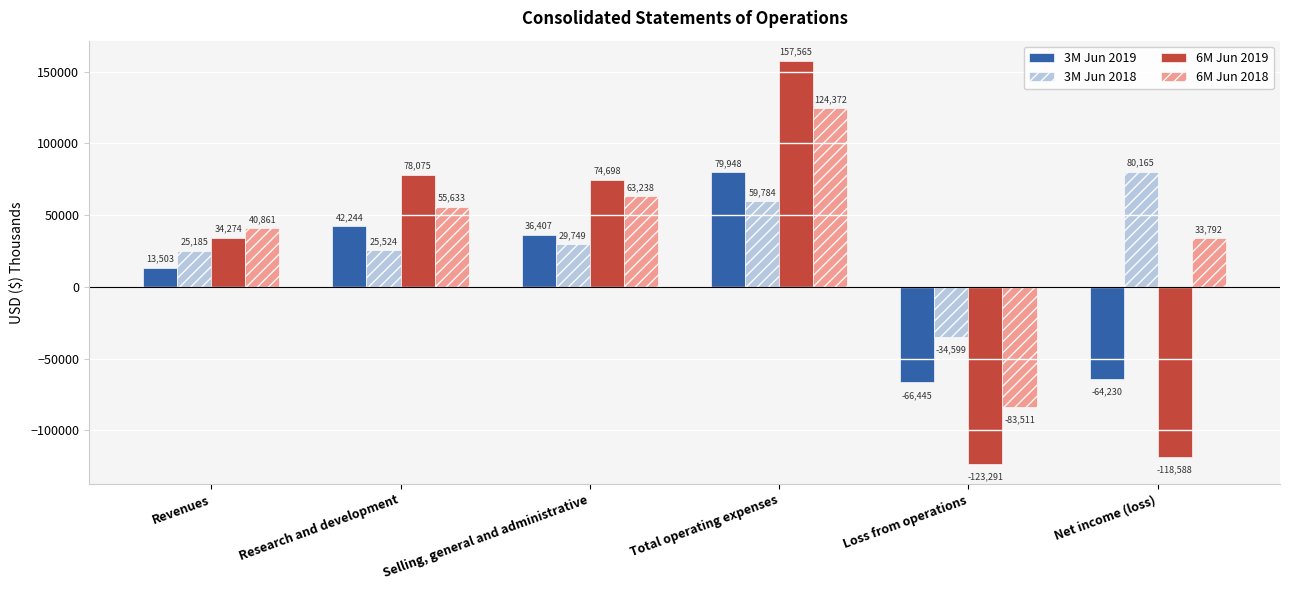

How many bars are there in total?

24